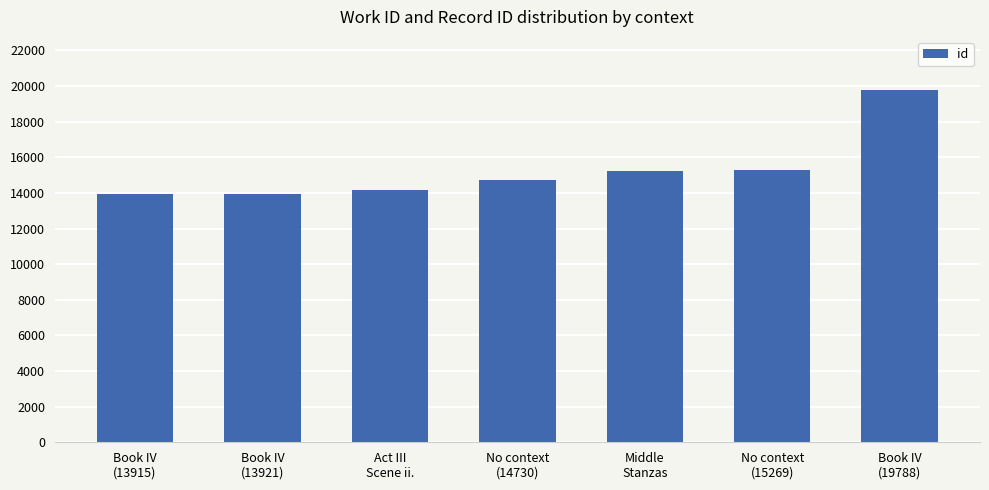

What is the difference between the values at Book IV
(13915) and Book IV
(19788)?

5873